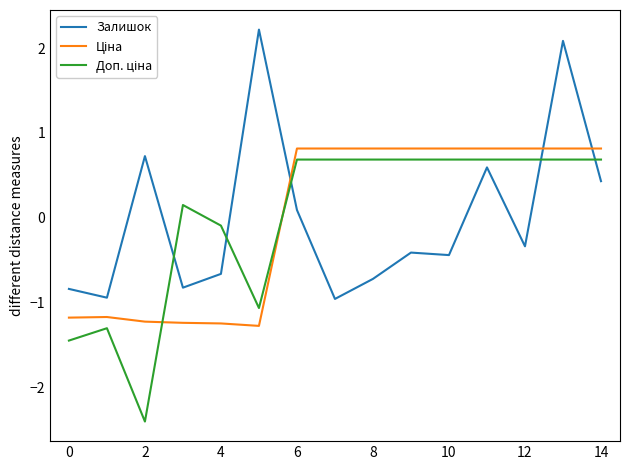

What is the maximum value shown in the chart?

2.2